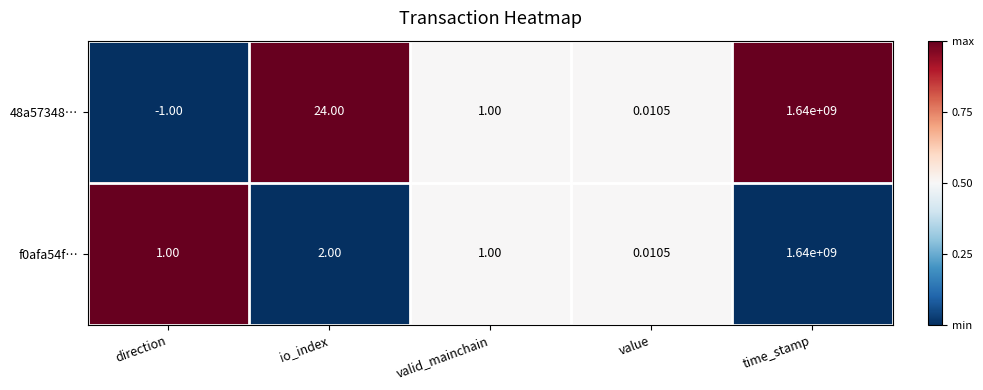

At which label does 48a57348… first exceed 1?

io_index